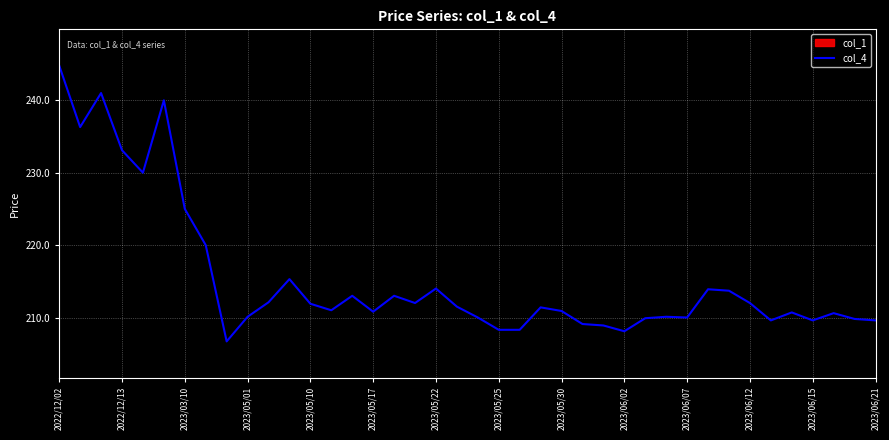

The value of col_4 at 2023/05/25 is 208.3. True or false?

True